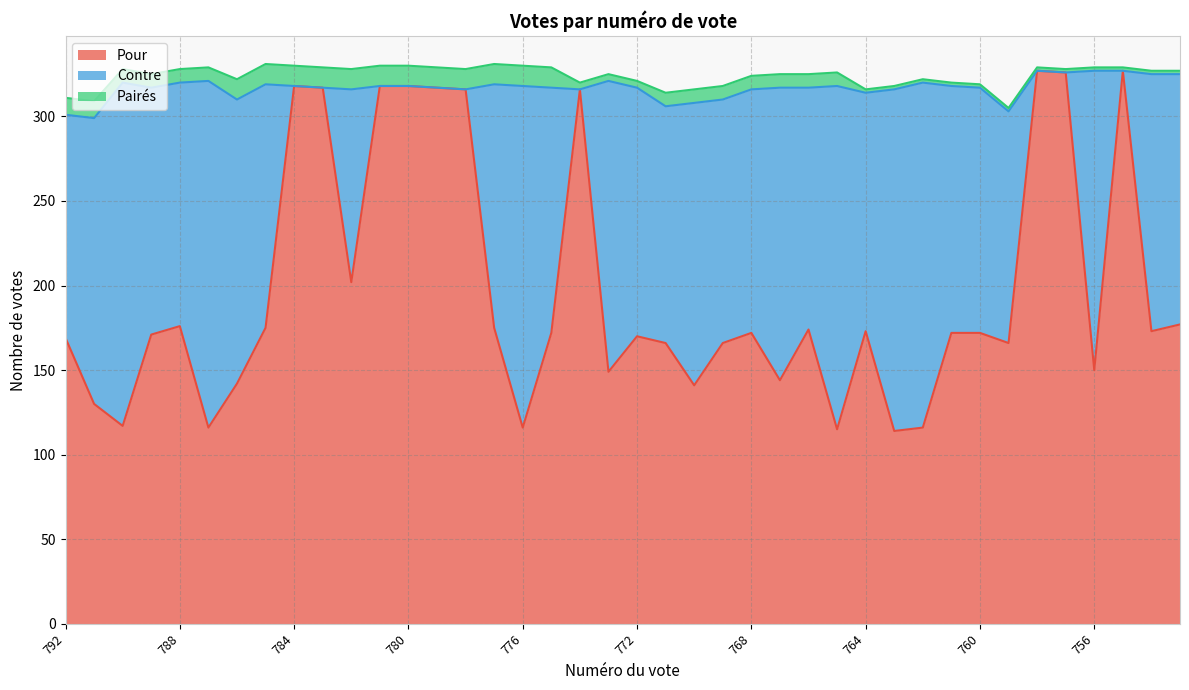

What is the difference between the highest and lowest values at 775?

160